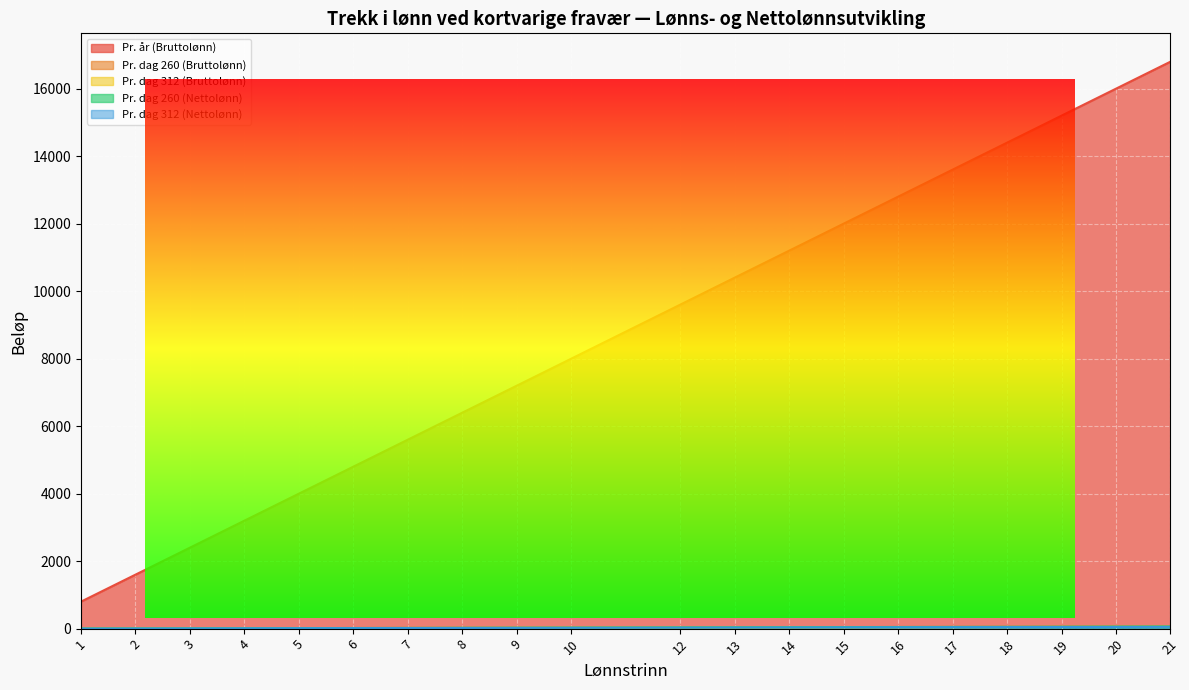

What is the sum of all Pr. dag 312 (Nettolønn) values?

551.9